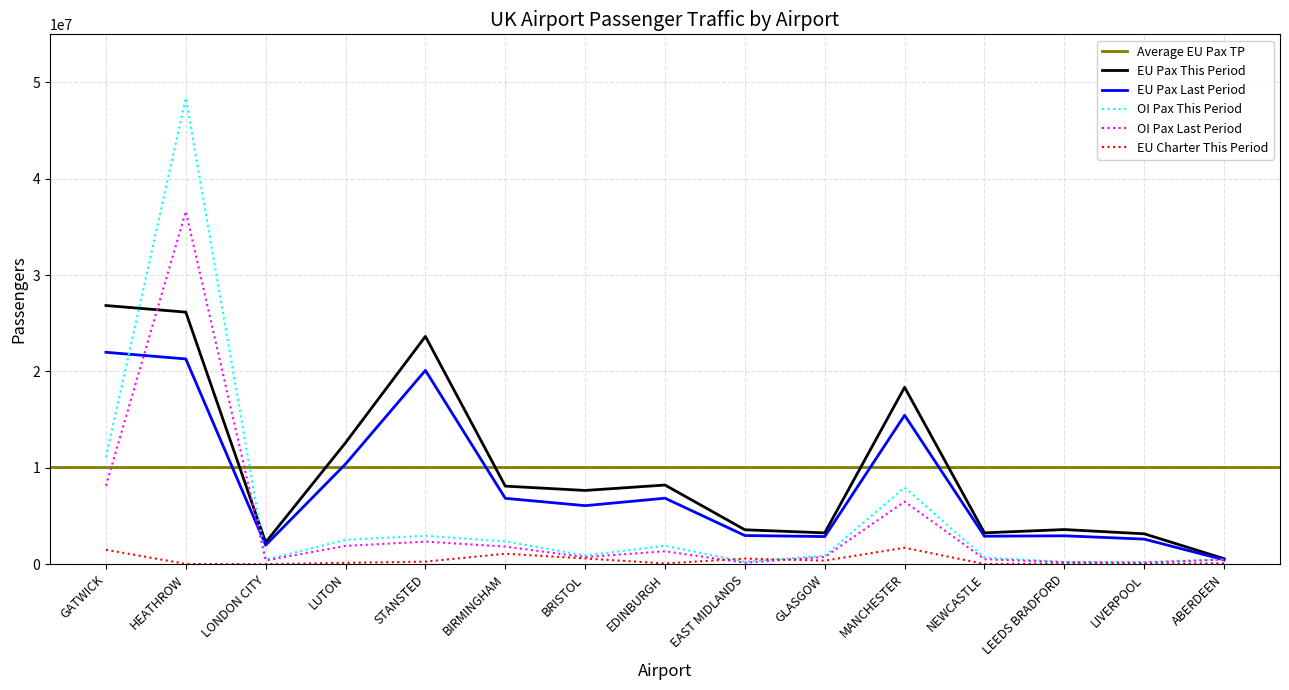

How many interior local peaks does the total_pax_eu_cht_tp series have?

4